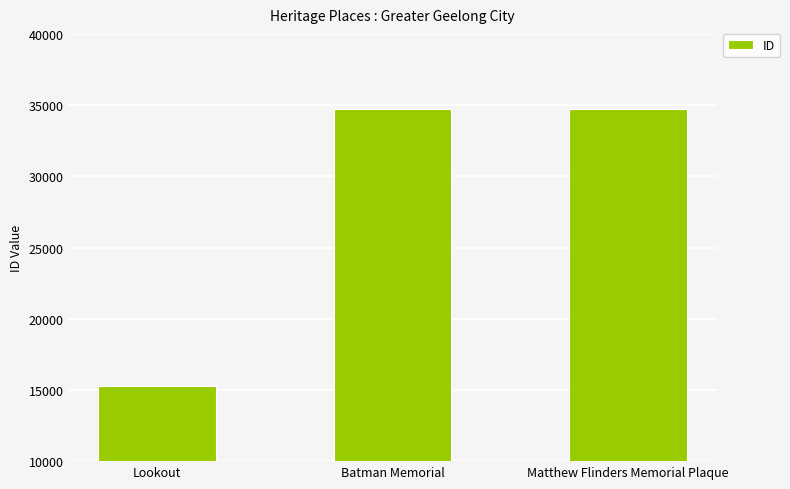

Is it true that the value at Batman Memorial is 34713?

True